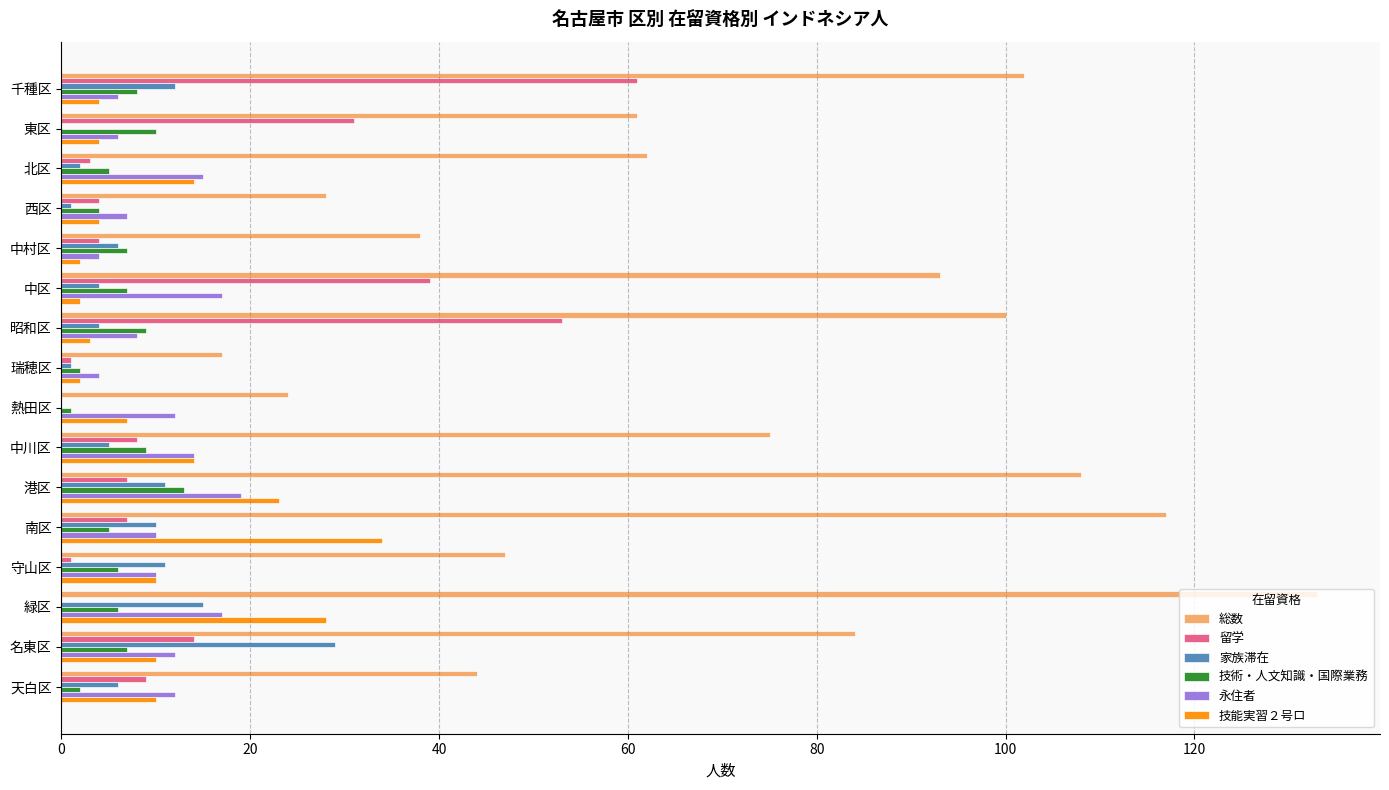

Is the value of 永住者 at 南区 greater than the value of 留学 at 守山区?

Yes